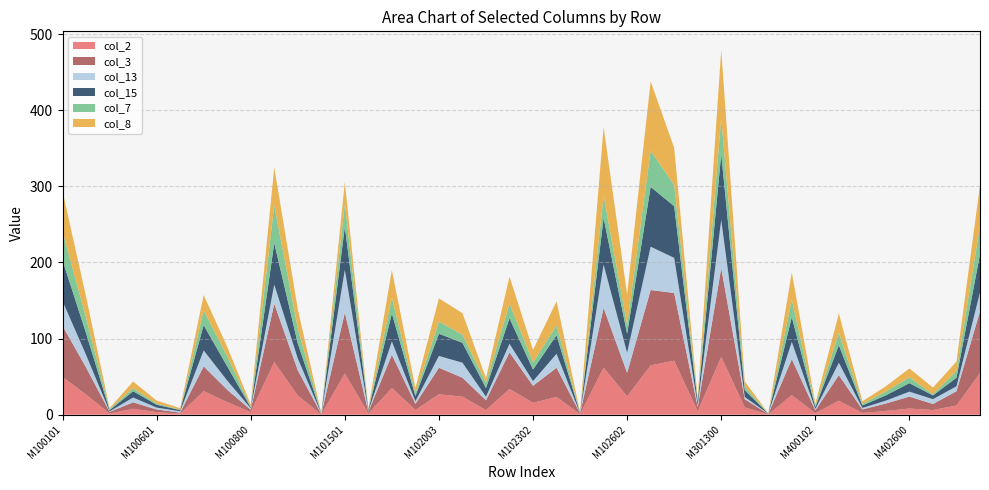

Reading left to right, list all the values displayed in this chart.

col_2: M100101=49.7	M100102=26.6	M100103=1.6	M100500=7.8	M100601=3.4	M100602=1.4	M100701=31.0	M100703=16.5	M100800=3.5	M100901=69.1	M100902=25.2	M101400=0.2	M101501=54.1	M101502=1.6	M102001=35.0	M102002=6.2	M102003=26.8	M102100=23.7	M102200=6.0	M102301=33.8	M102302=15.6	M102303=23.3	M102304=0.7	M102601=61.9	M102602=23.9	M111700=64.8	M300200=71.0	M300800=4.5	M301300=76.0	M302601=9.6	M302602=0.3	M400101=25.7	M400102=1.9	M402301=18.3	M402302=2.3	M402303=4.9	M402600=8.0	M402800=6.1	M403201=12.1	M403202=54.7
col_3: M100101=67.0	M100102=35.5	M100103=2.1	M100500=8.4	M100601=3.5	M100602=1.4	M100701=32.4	M100703=16.2	M100800=3.0	M100901=76.6	M100902=33.2	M101400=0.5	M101501=79.9	M101502=2.1	M102001=43.7	M102002=8.0	M102003=34.9	M102100=24.8	M102200=12.9	M102301=48.1	M102302=22.3	M102303=38.3	M102304=0.9	M102601=78.4	M102602=31.0	M111700=99.0	M300200=88.9	M300800=5.5	M301300=116.5	M302601=10.7	M302602=0.5	M400101=47.3	M400102=3.7	M402301=33.6	M402302=4.5	M402303=9.8	M402600=15.7	M402800=7.9	M403201=18.7	M403202=81.1
col_13: M100101=32.6	M100102=16.5	M100103=0.7	M100500=6.3	M100601=2.5	M100602=1.7	M100701=20.9	M100703=12.1	M100800=2.0	M100901=25.2	M100902=15.5	M101400=0.7	M101501=56.1	M101502=1.0	M102001=17.4	M102002=3.4	M102003=15.5	M102100=19.8	M102200=4.7	M102301=11.3	M102302=6.2	M102303=18.4	M102304=0.1	M102601=56.8	M102602=26.3	M111700=57.0	M300200=46.1	M300800=2.5	M301300=63.4	M302601=3.0	M302602=0.4	M400101=22.6	M400102=1.8	M402301=16.2	M402302=1.9	M402303=3.7	M402600=6.5	M402800=6.3	M403201=6.4	M403202=24.8
col_15: M100101=53.6	M100102=28.6	M100103=1.6	M100500=8.3	M100601=3.8	M100602=1.6	M100701=33.2	M100703=18.7	M100800=1.1	M100901=54.6	M100902=19.7	M101400=0.3	M101501=56.7	M101502=1.5	M102001=36.9	M102002=6.8	M102003=29.2	M102100=26.1	M102200=11.3	M102301=33.5	M102302=15.2	M102303=24.3	M102304=0.7	M102601=61.5	M102602=25.0	M111700=78.6	M300200=67.9	M300800=4.2	M301300=86.4	M302601=8.9	M302602=0.2	M400101=32.6	M400102=2.6	M402301=23.1	M402302=3.3	M402303=7.0	M402600=11.2	M402800=4.9	M403201=11.3	M403202=50.3
col_7: M100101=37.7	M100102=20.1	M100103=1.3	M100500=3.9	M100601=1.5	M100602=0.5	M100701=19.1	M100703=13.4	M100800=1.0	M100901=49.6	M100902=19.8	M101400=0.0	M101501=30.1	M101502=1.0	M102001=20.5	M102002=3.5	M102003=16.1	M102100=10.7	M102200=6.9	M102301=19.3	M102302=9.4	M102303=12.9	M102304=0.4	M102601=29.3	M102602=11.5	M111700=47.4	M300200=28.1	M300800=1.9	M301300=47.2	M302601=5.0	M302602=0.1	M400101=22.9	M400102=1.6	M402301=16.3	M402302=2.0	M402303=5.0	M402600=7.6	M402800=1.4	M403201=8.8	M403202=37.2
col_8: M100101=52.9	M100102=27.8	M100103=1.3	M100500=8.9	M100601=3.9	M100602=2.0	M100701=20.4	M100703=12.4	M100800=2.9	M100901=49.8	M100902=25.4	M101400=0.0	M101501=28.8	M101502=1.0	M102001=36.6	M102002=7.0	M102003=30.4	M102100=28.3	M102200=6.3	M102301=35.5	M102302=16.4	M102303=31.8	M102304=0.6	M102601=90.2	M102602=40.2	M111700=91.2	M300200=48.7	M300800=3.1	M301300=90.2	M302601=6.7	M302602=0.2	M400101=35.7	M400102=3.0	M402301=25.4	M402302=3.5	M402303=6.9	M402600=11.6	M402800=8.9	M403201=12.4	M403202=53.7